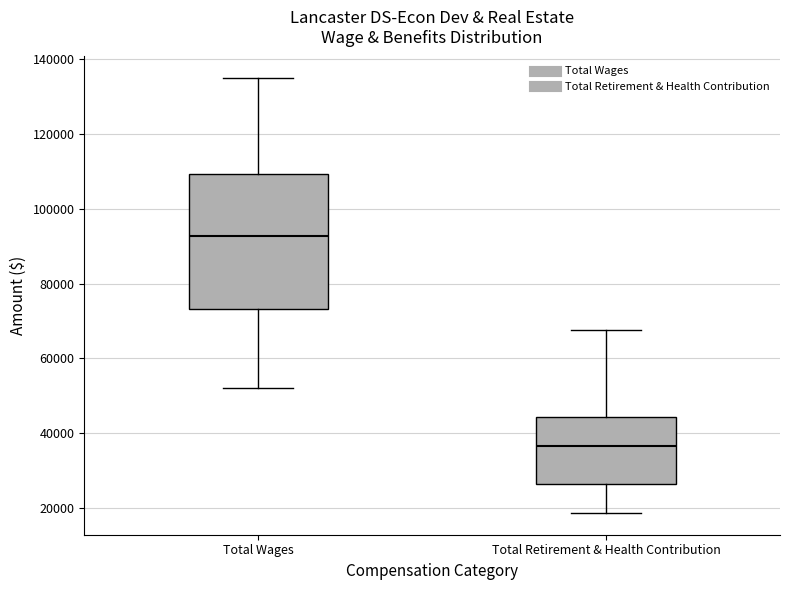

Reading left to right, read every box against the y-axis: the position of its median line, the range the box covers, and the ends of its whiskers. The values are not printed on the chart, so give them approximately, as read against the axis.

Total Wages: median 92000, box 74000 to 110000, whiskers 52000 to 134000
Total Retirement & Health Contribution: median 36000, box 26000 to 44000, whiskers 18000 to 68000